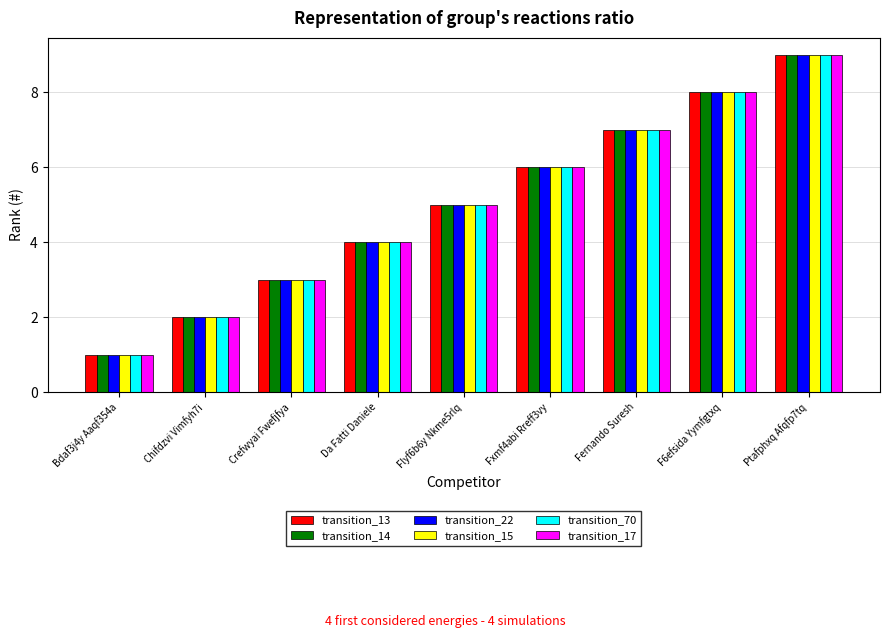

How many bars are there in each group?

6